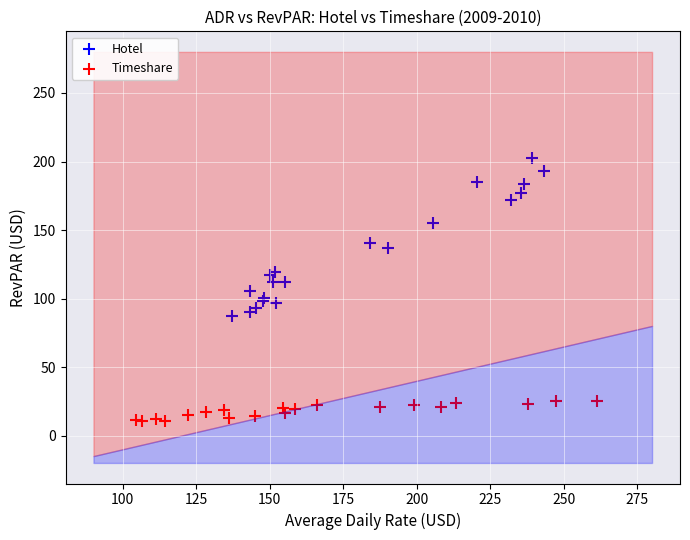

Which series contains the lowest Y value?

Timeshare